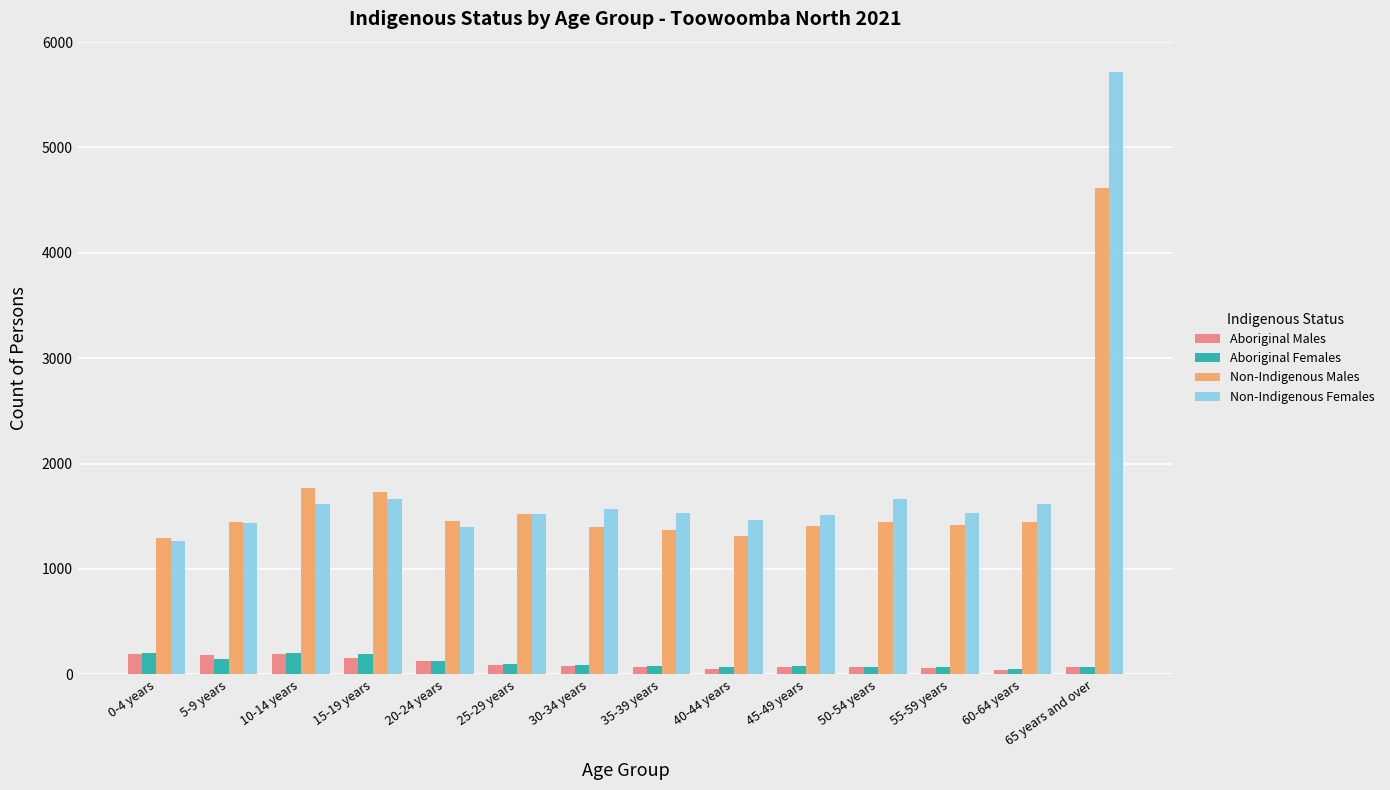

Which series has the largest range (max minus min)?

Non-Indigenous Females